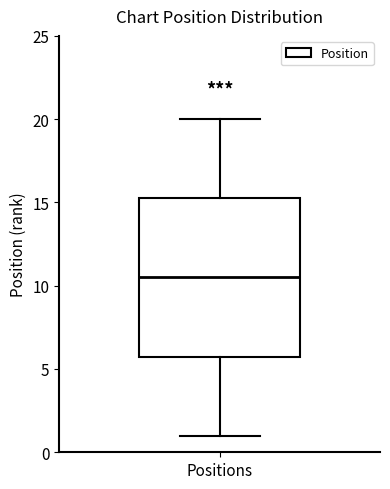

Transcribe this box plot: give where the median line is, the range the box spans, and where the two whiskers end, as read against the y-axis. The values are not printed on the chart, so give them approximately, as read against the axis.

median 10.5, box 6.0 to 15.5, whiskers 1.0 to 20.0